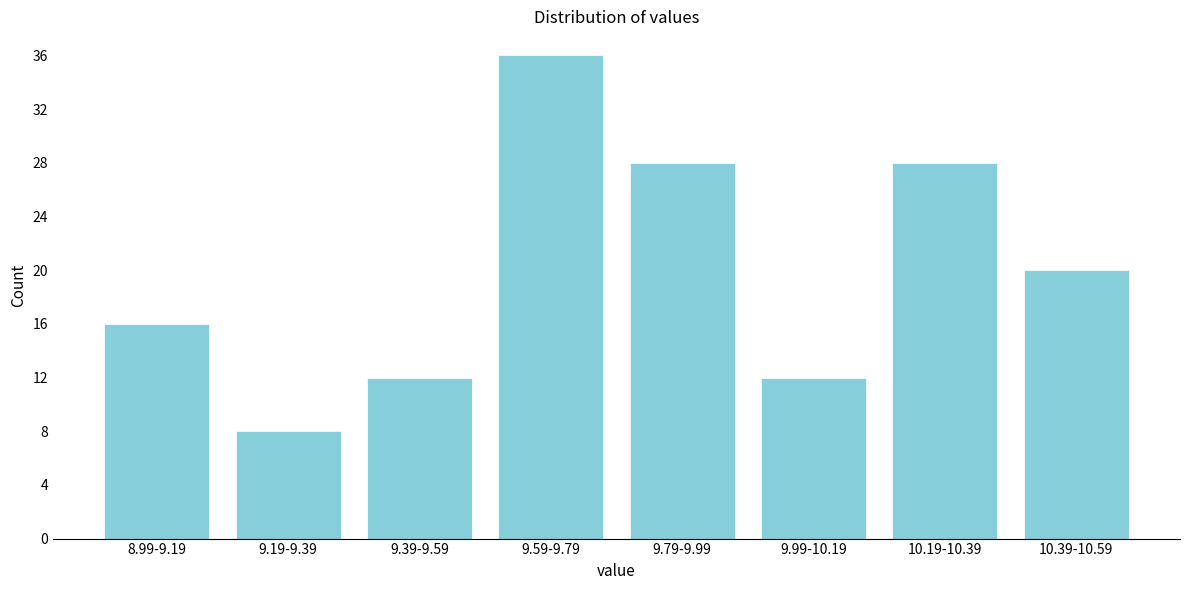

Reading left to right, transcribe all the data shown in this chart.

16	8	12	36	28	12	28	20